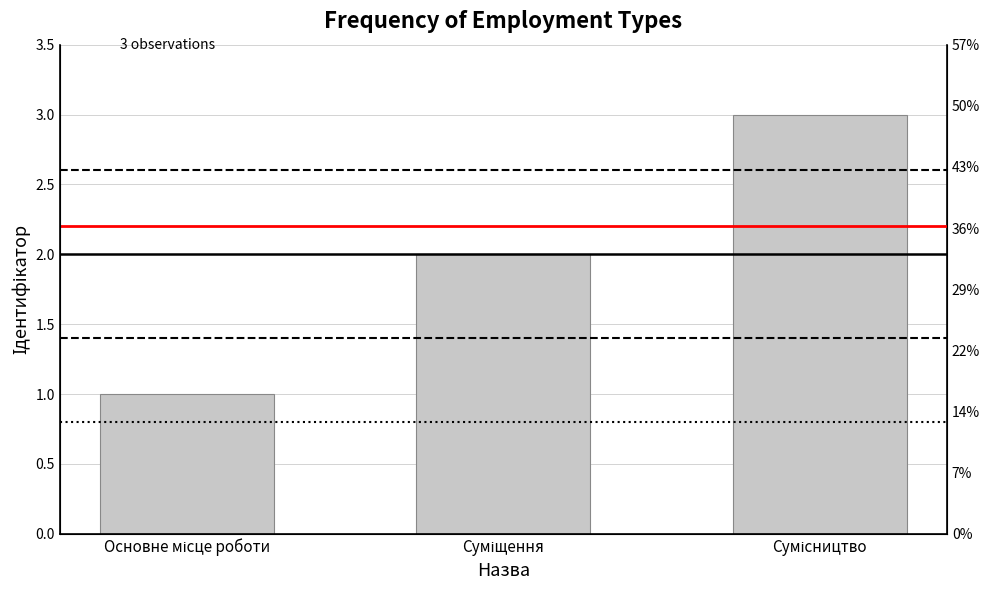

At which category does the chart reach its peak across all series?

Сумісництво